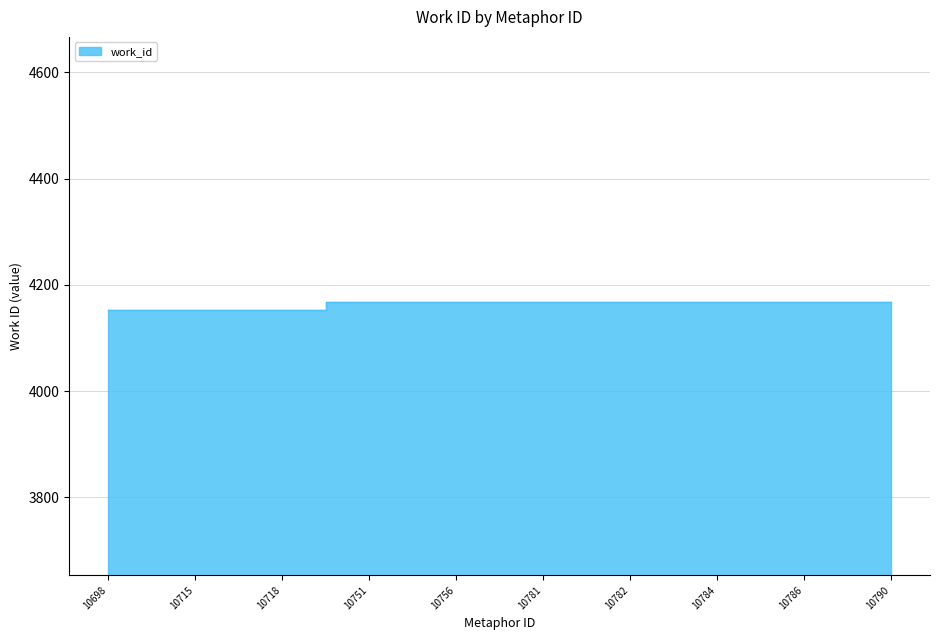

Which has a higher value, 10718 or 10781?

10781